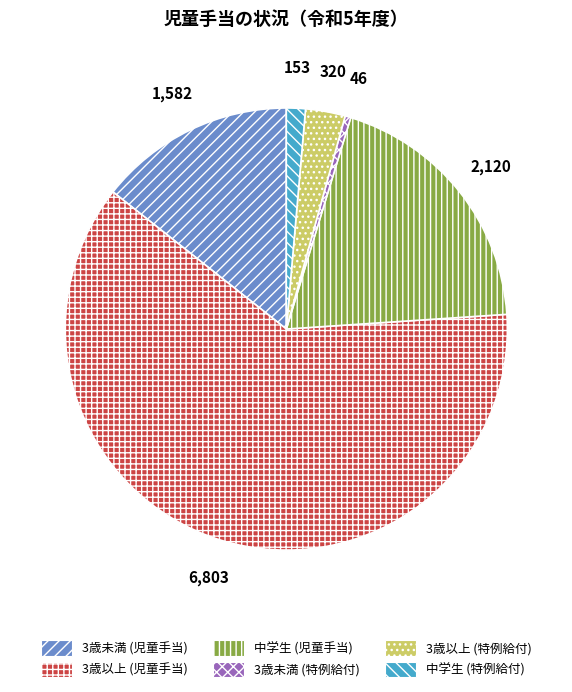

Rank the categories by value from lowest to highest.

3歳未満 (特例給付), 中学生 (特例給付), 3歳以上 (特例給付), 3歳未満 (児童手当), 中学生 (児童手当), 3歳以上 (児童手当)